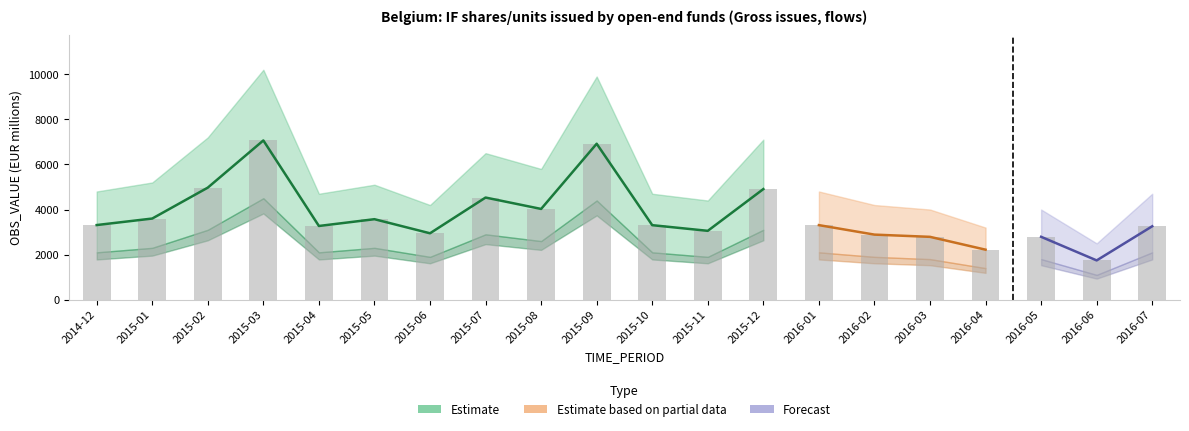

How many bars are there in total?

20